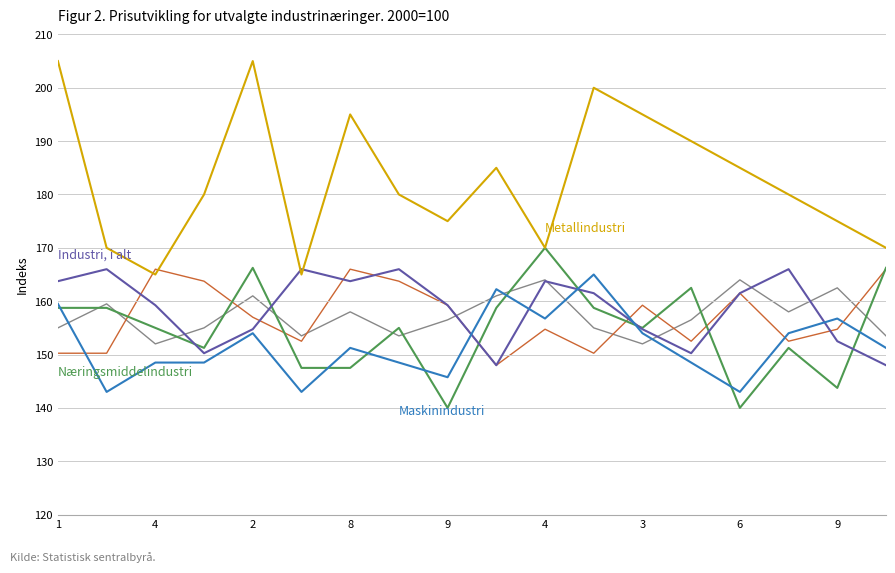

What is the smallest value displayed?

140.0